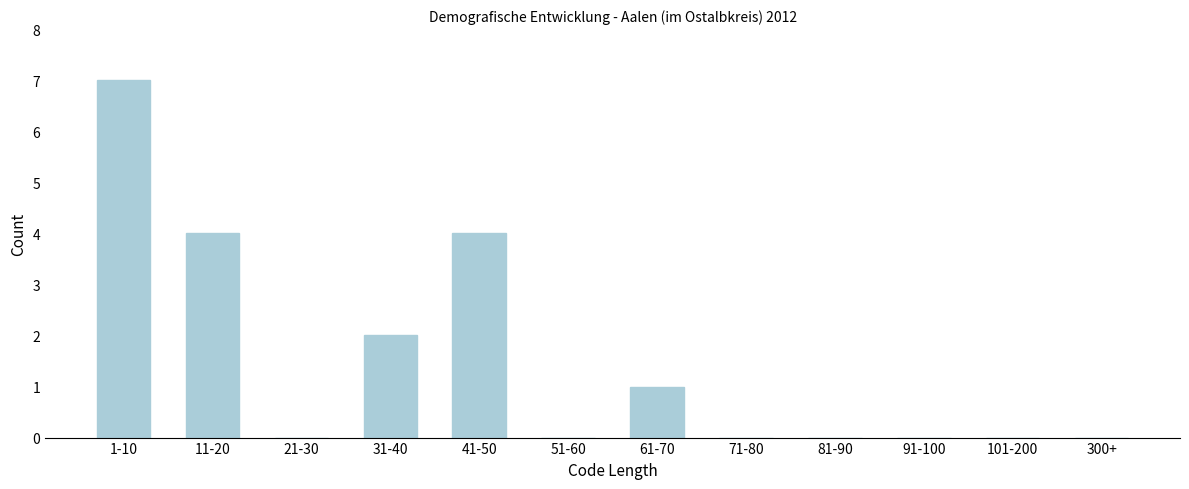

Reading left to right, what are all the values shown in this chart?

1-10=7	11-20=4	21-30=0	31-40=2	41-50=4	51-60=0	61-70=1	71-80=0	81-90=0	91-100=0	101-200=0	300+=0